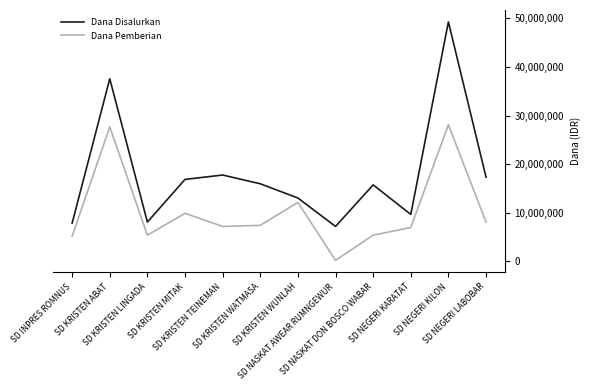

List the series in order of their peak value, lowest first.

Dana Pemberian, Dana Disalurkan